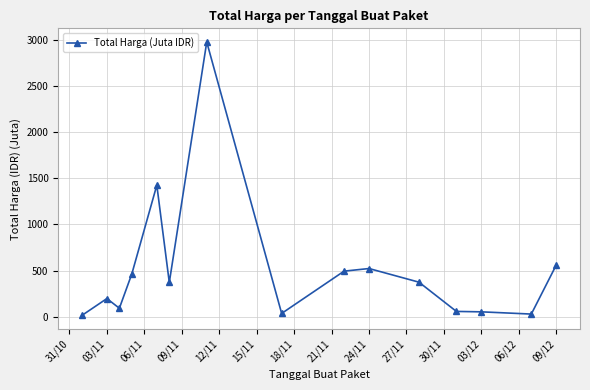

What is the greatest value displayed?

2979.0